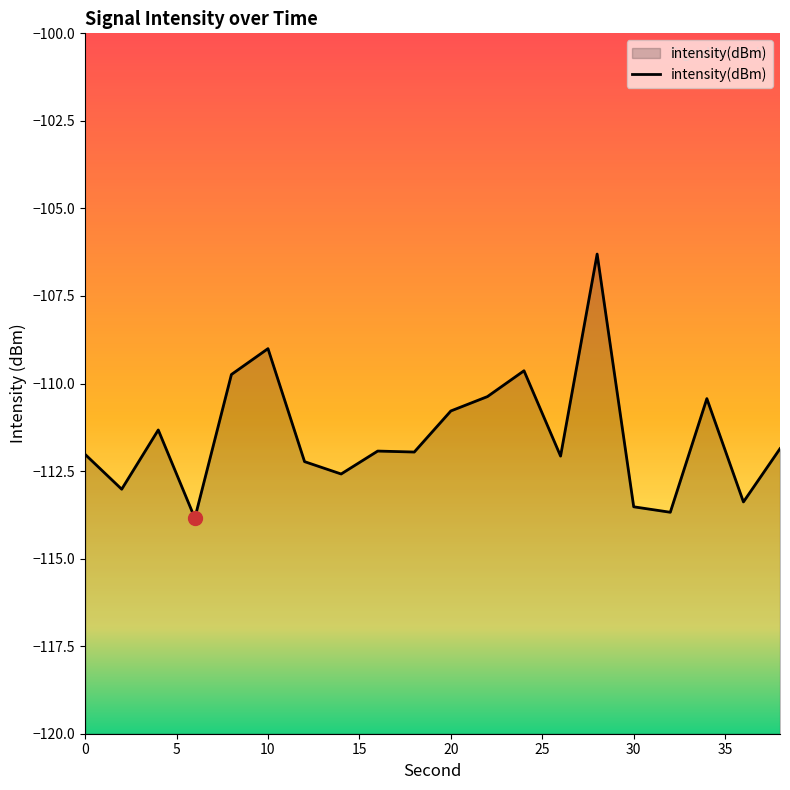

Is it true that the value at 10 is -191.2?

False